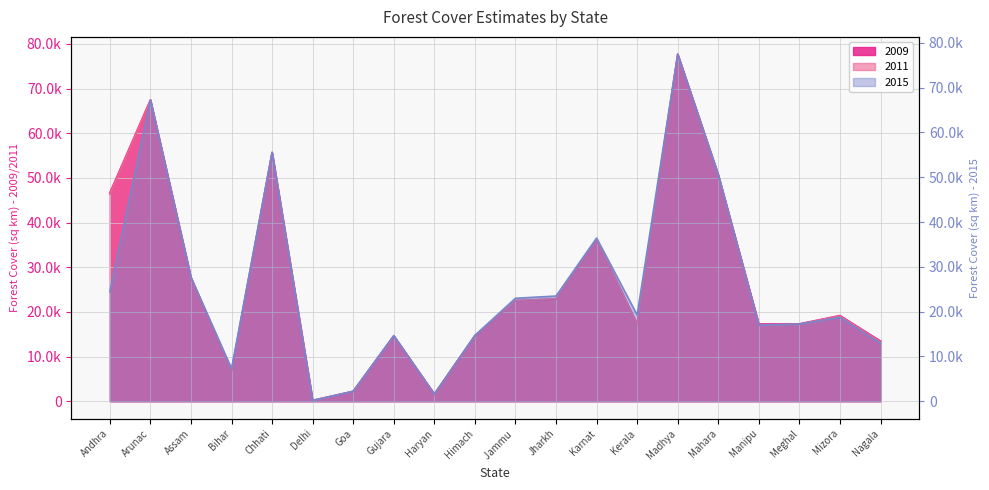

What is the minimum value for 2011?

176.0